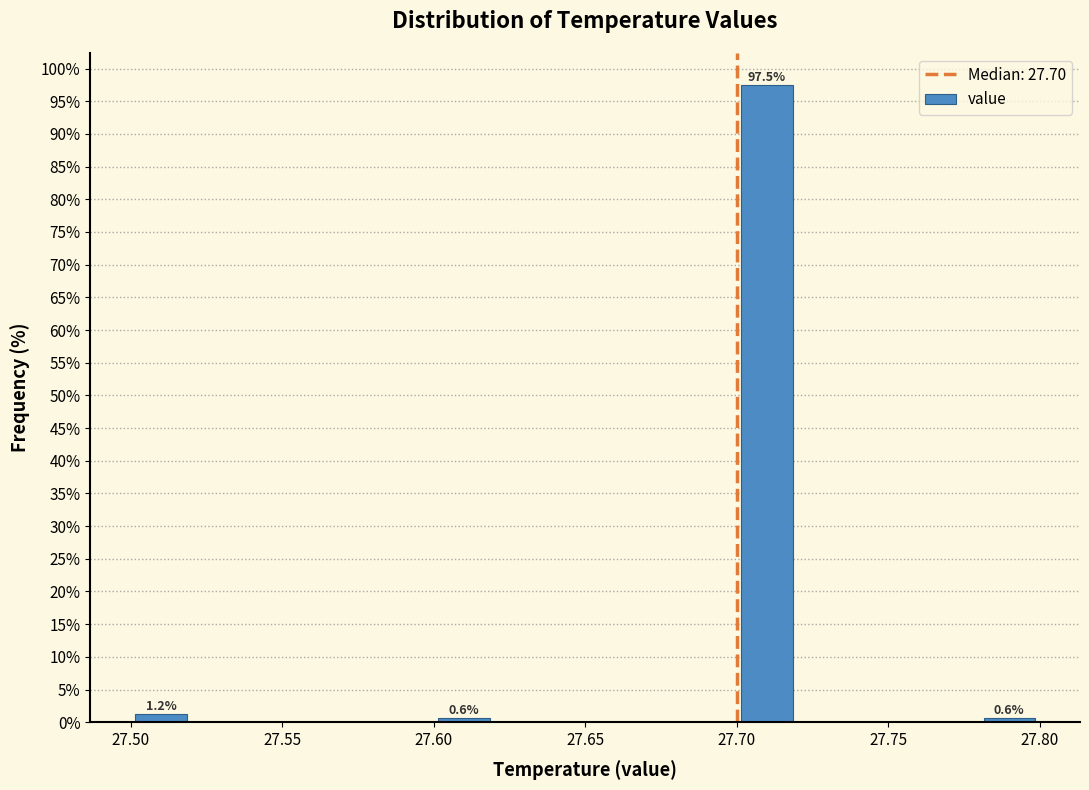

Which range on the x-axis has the tallest bar?

27.70 to 27.72